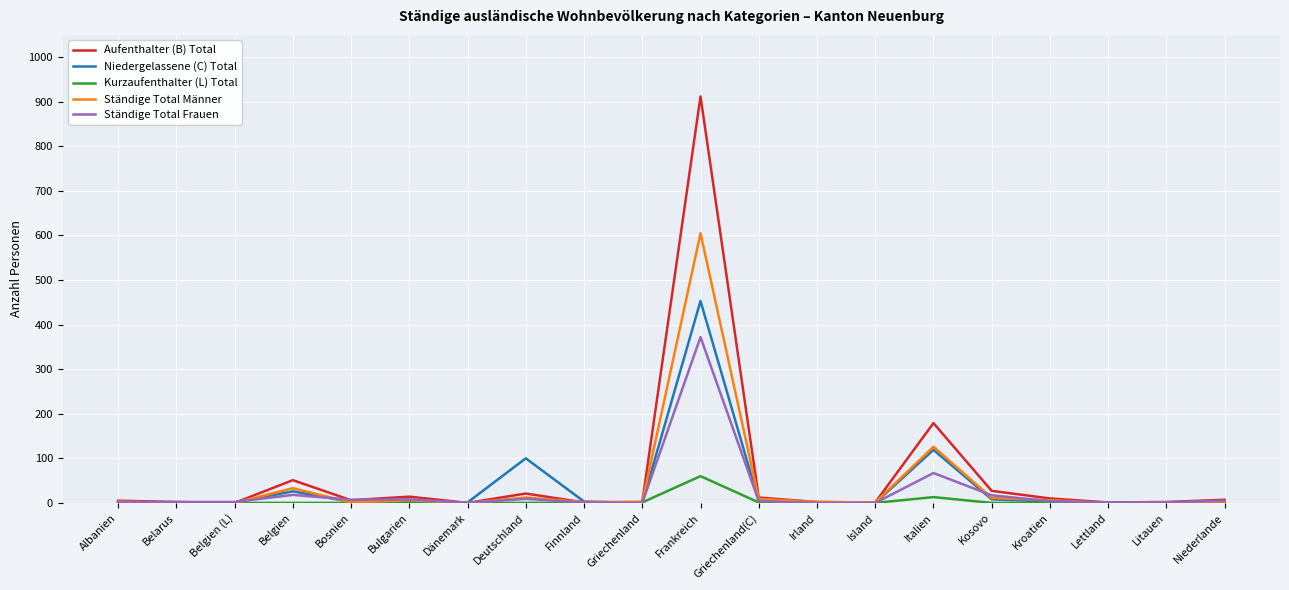

How many distinct data groups are displayed?

5